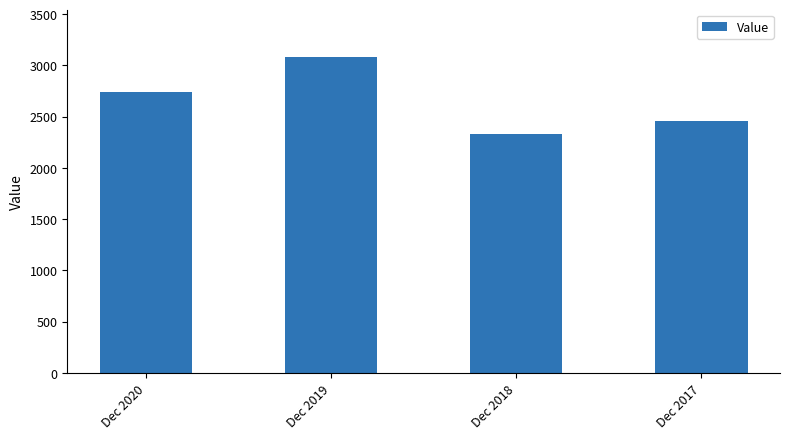

What is the sum of all values?

10620.8